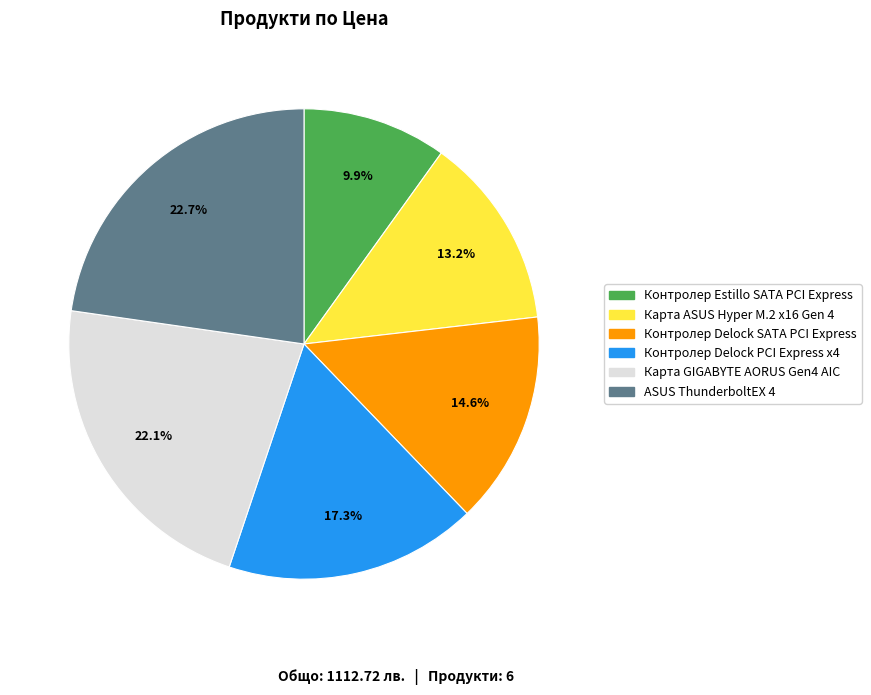

How many segments does this pie chart have?

6